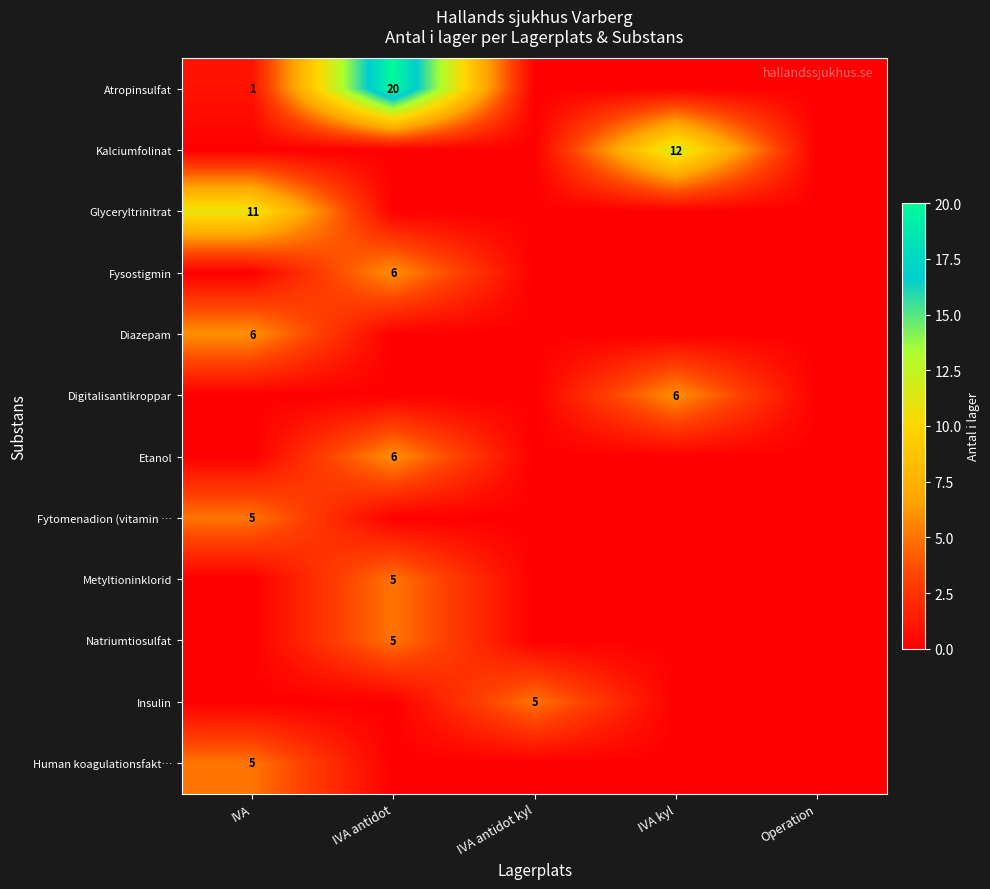

True or false: Atropinsulfat has a value of 0 at IVA.

False